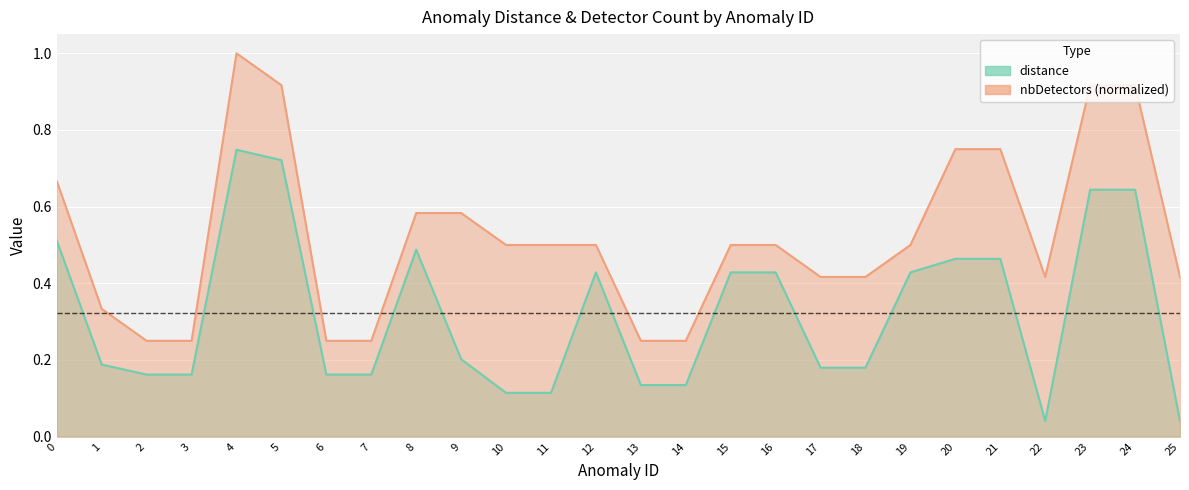

Where is nbDetectors nearest to the value 0?

2